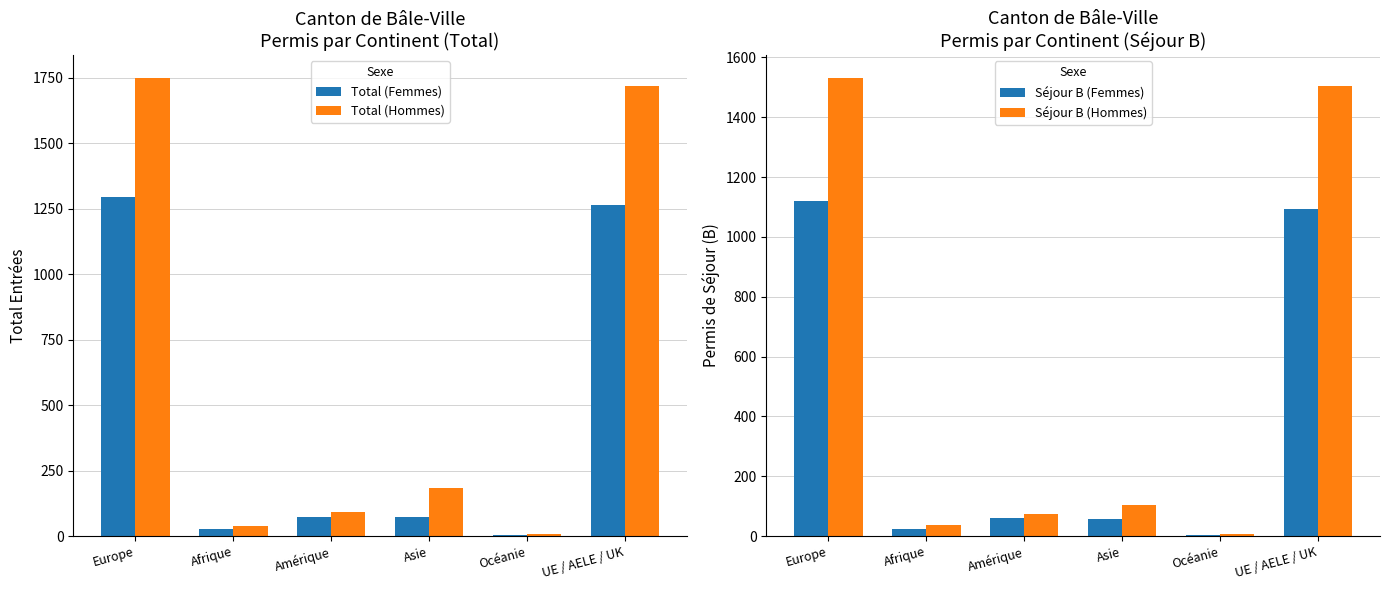

Does the chart contain stacked bars?

No